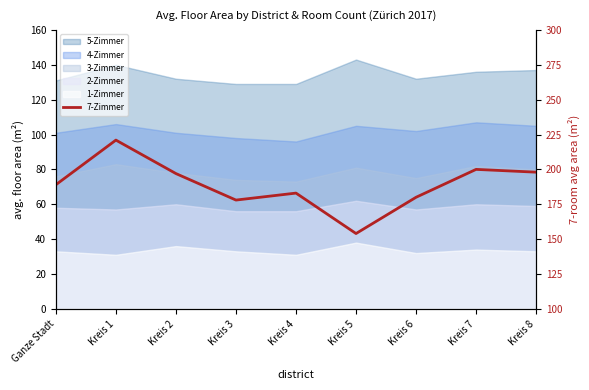

What is the difference between the second highest and minimum values?

46